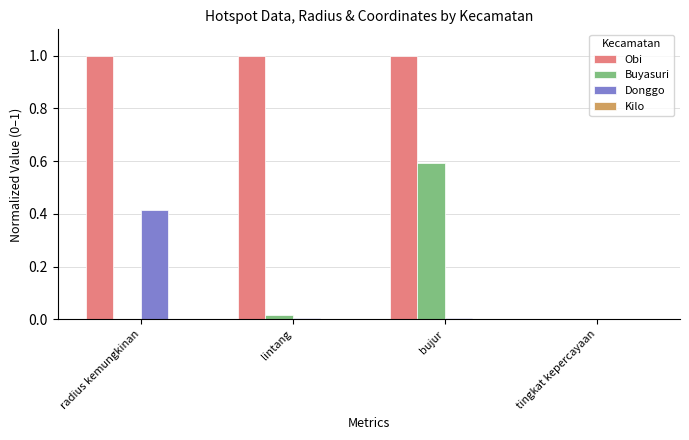

What is the sum of all Obi values?

3.0